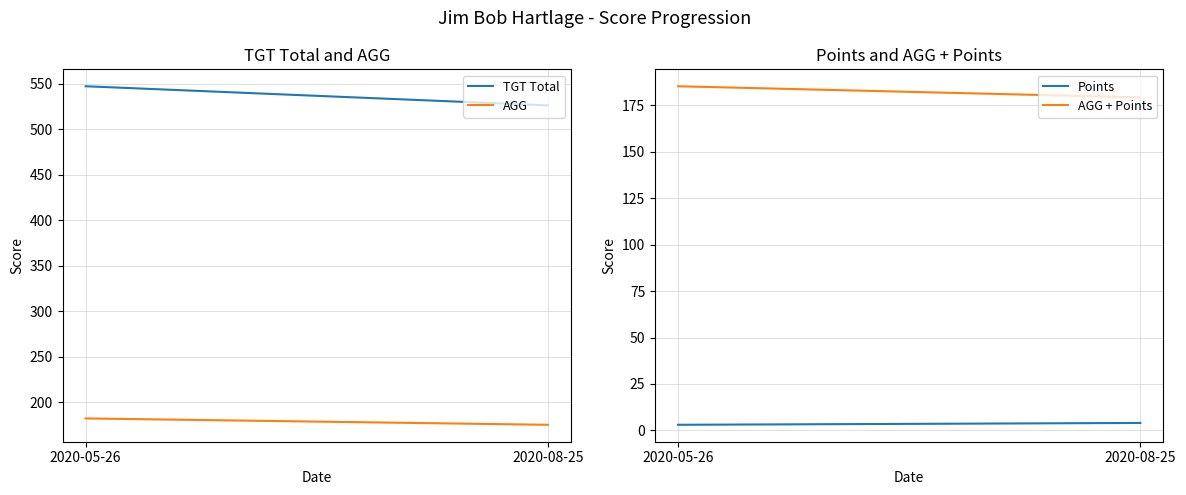

What is the total value across all series at 2020-05-26?

917.7